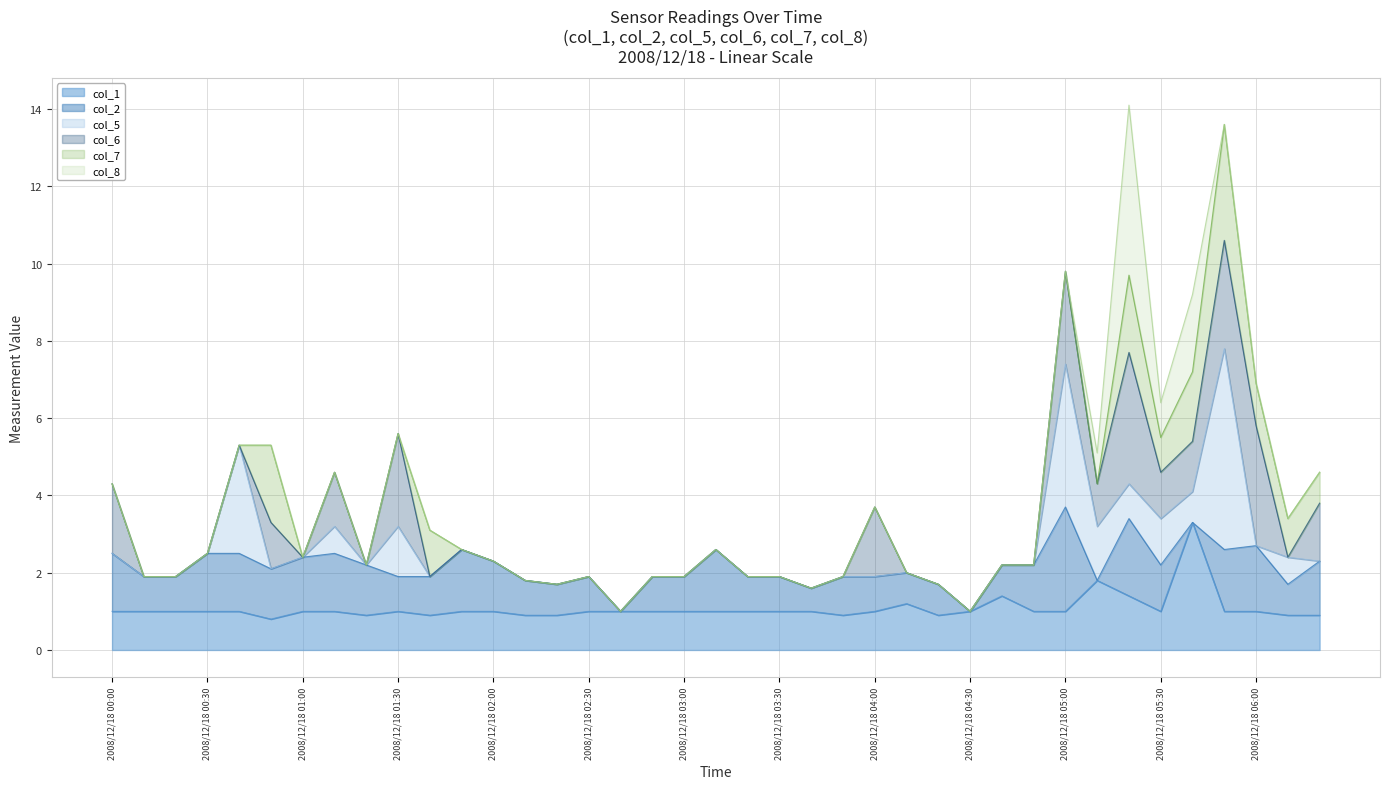

How many values in the col_7 line series are below 2?

14